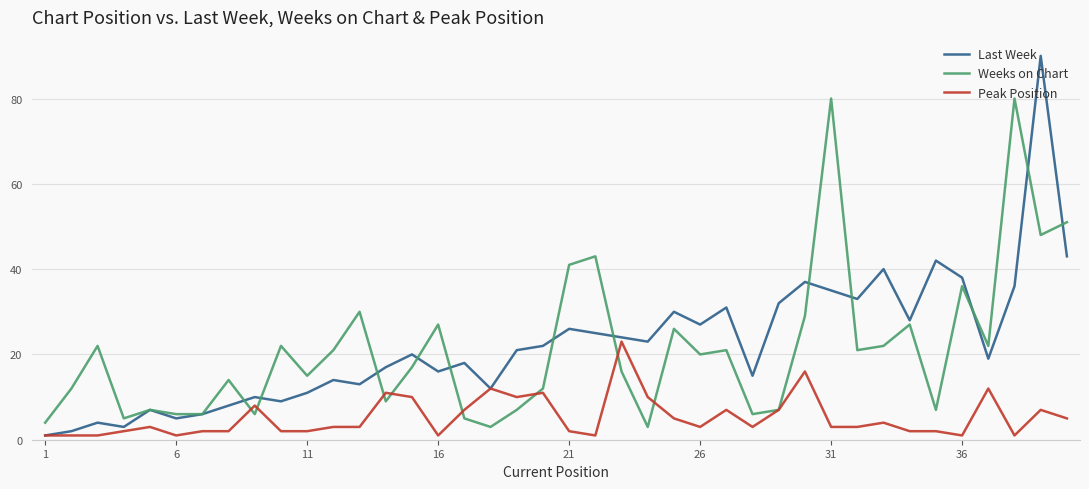

What is the maximum value for Peak Position?

23